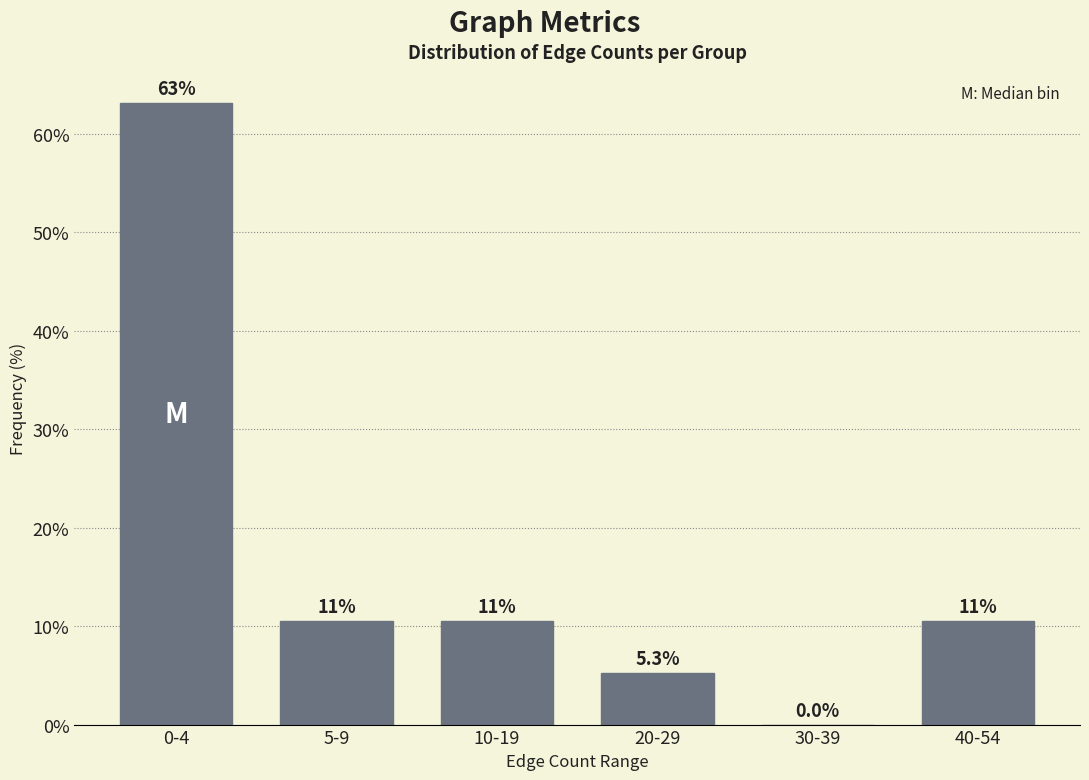

Reading left to right, extract all data points from this chart.

0-4=63.2	5-9=10.5	10-19=10.5	20-29=5.3	30-39=0.0	40-54=10.5